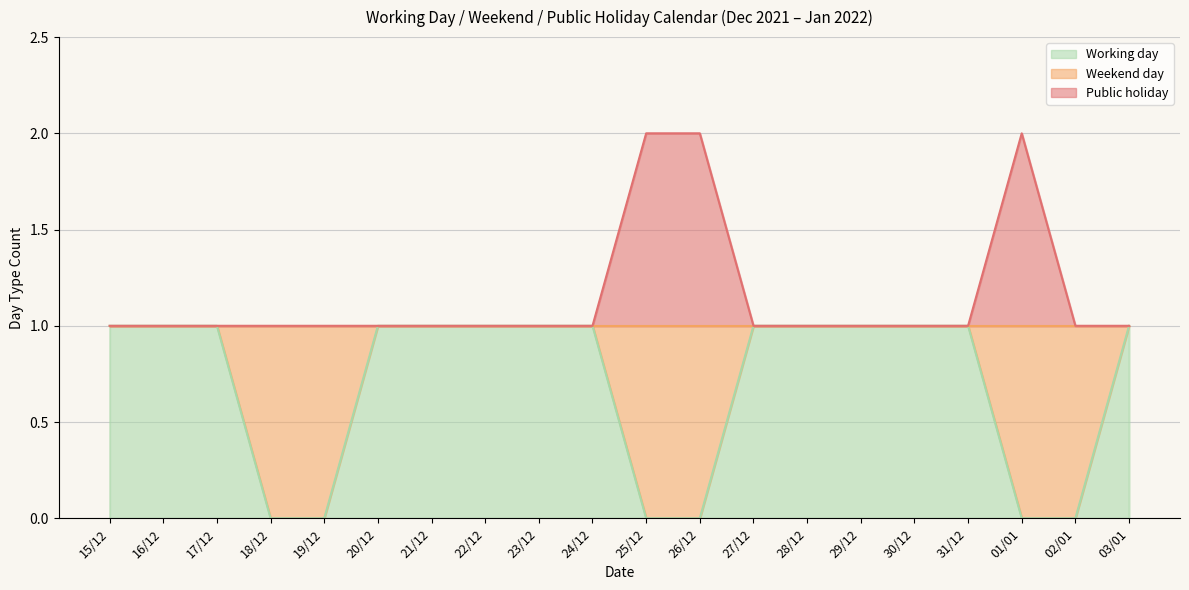

Where is the first local maximum for Public holiday?

01/01